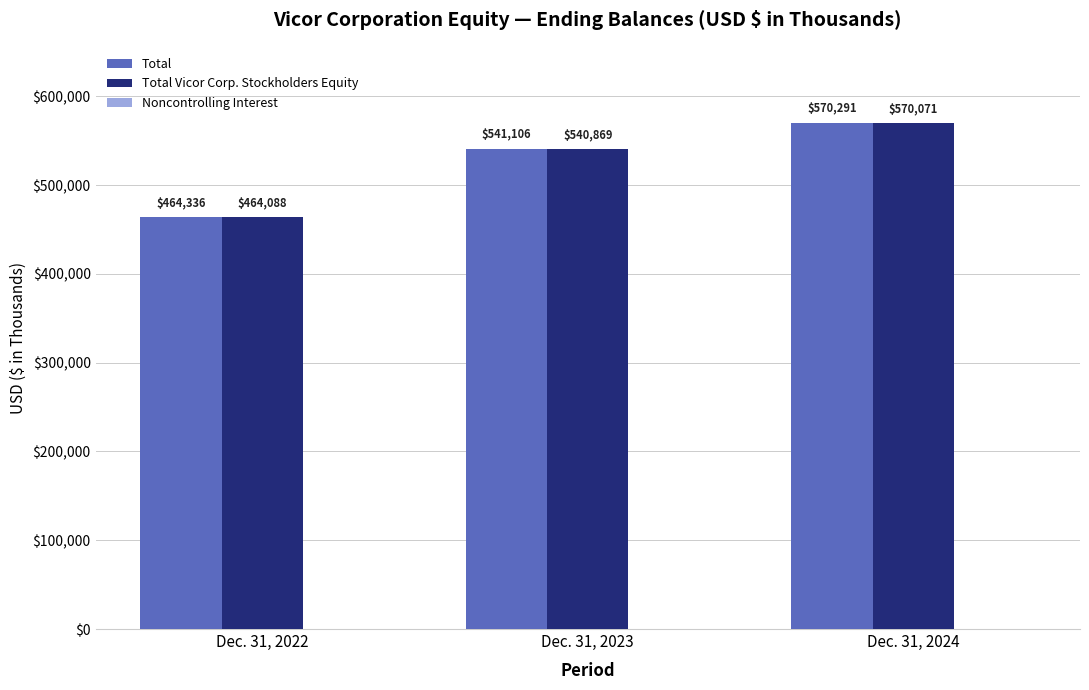

What is the highest value of the Total Vicor Corp. Stockholders Equity series?

570071